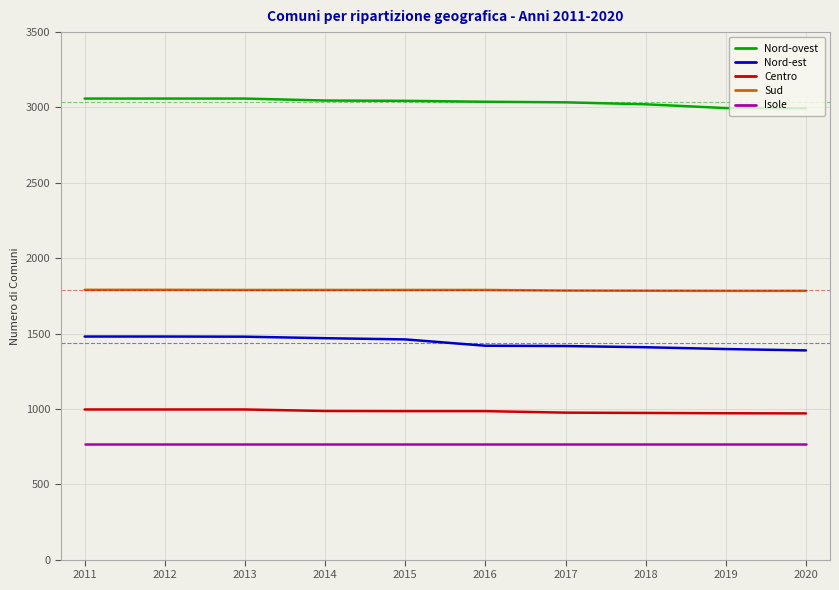

Is it true that Centro equals 996 at 2013?

True